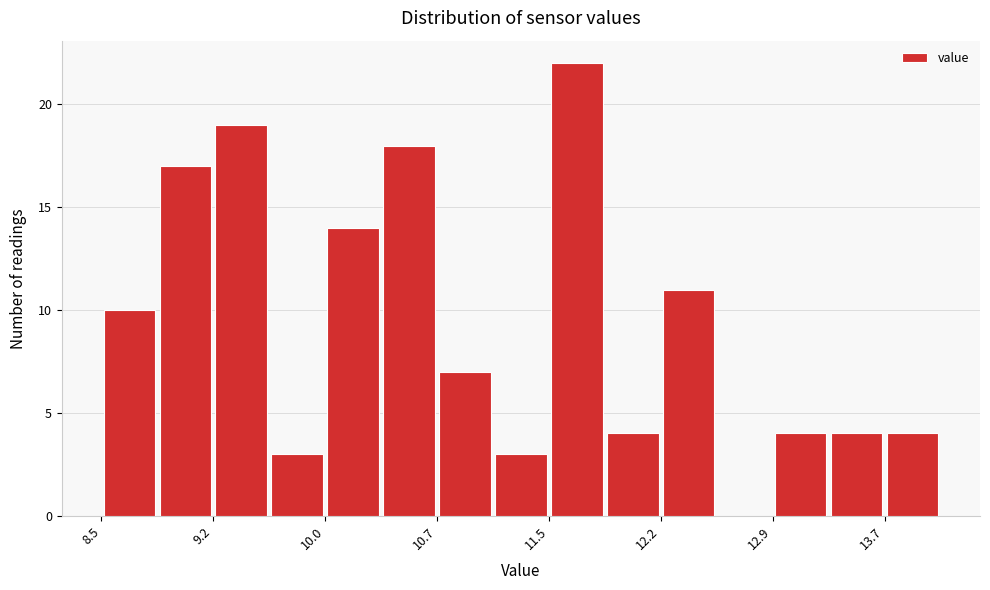

Read against the x-axis, roughly where is the centre of the tallest bar?

11.6